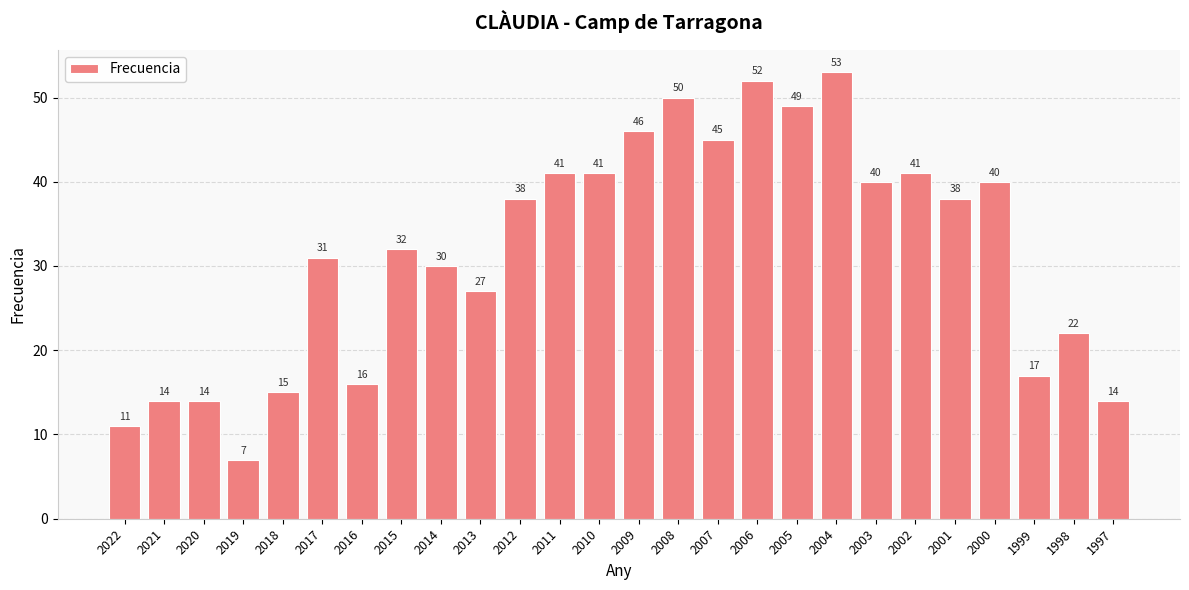

What is the ratio of the value at 2009 to the value at 2016?

2.9